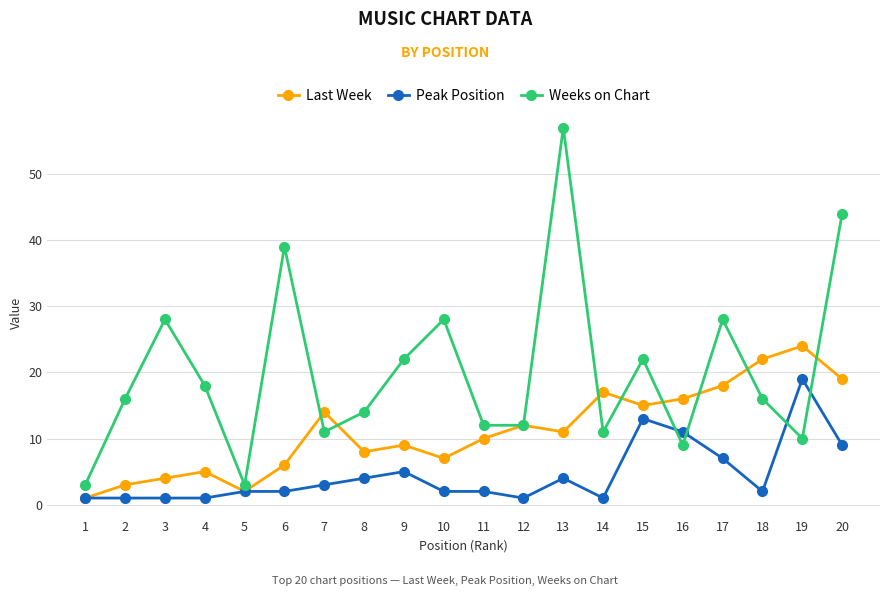

True or false: Weeks on Chart has more than 1 points higher than both neighbors.

True